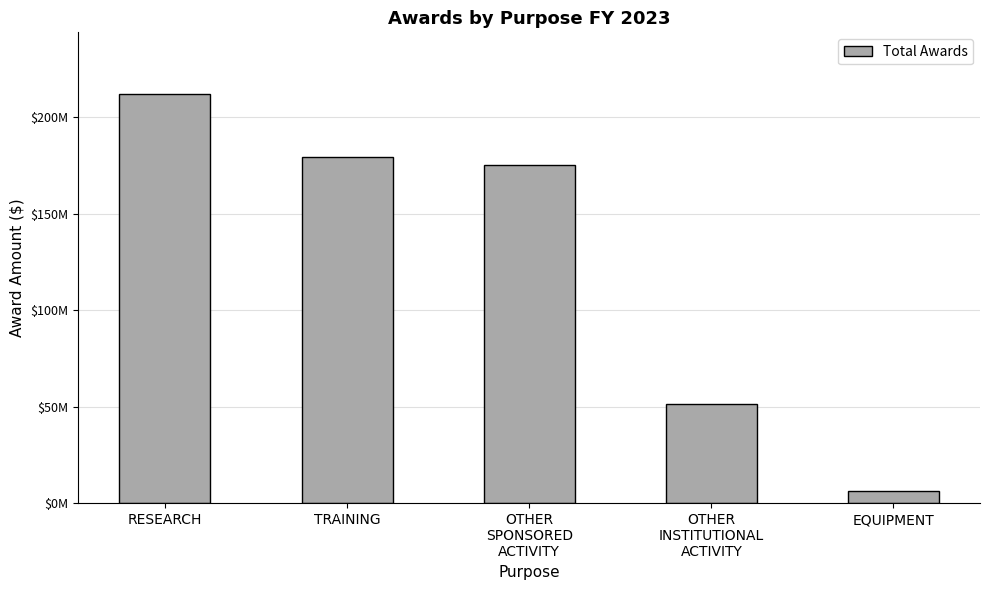

List the labels in order of value, largest first.

RESEARCH, TRAINING, OTHER
SPONSORED
ACTIVITY, OTHER
INSTITUTIONAL
ACTIVITY, EQUIPMENT